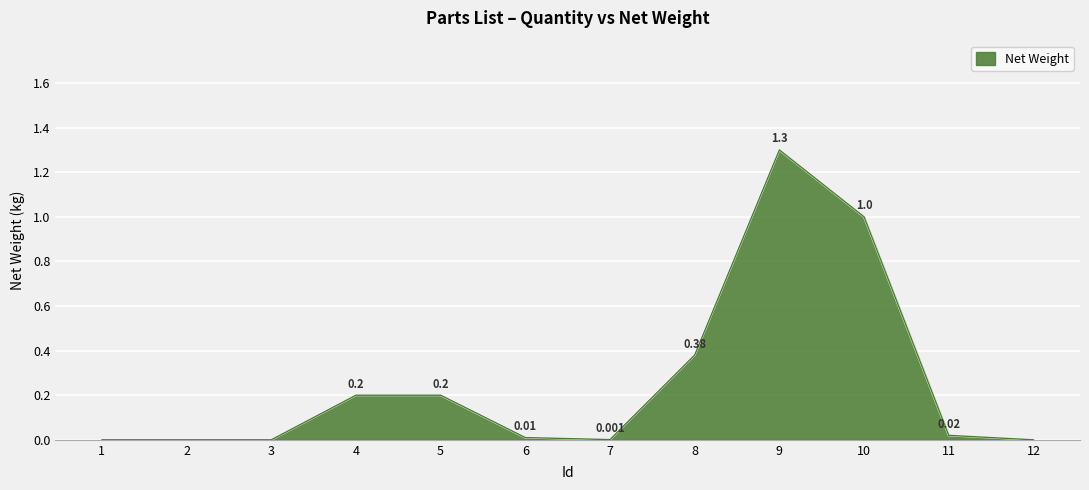

Which category has the lowest value across all series?

1